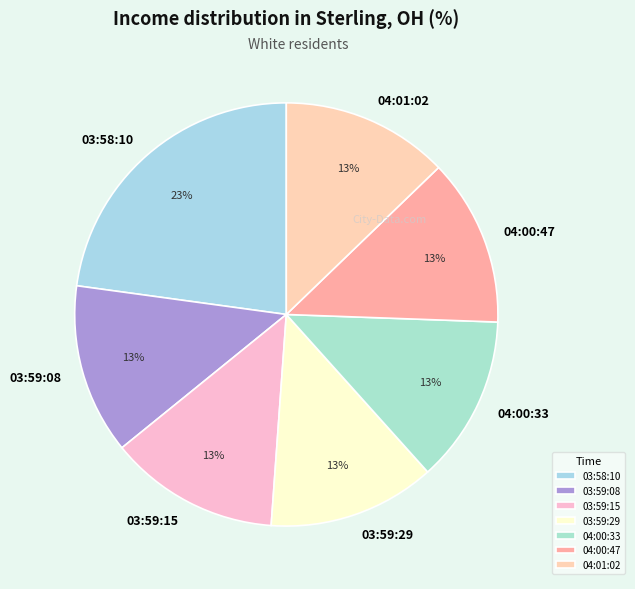

To the nearest percent, what is the average slice percentage?

14%